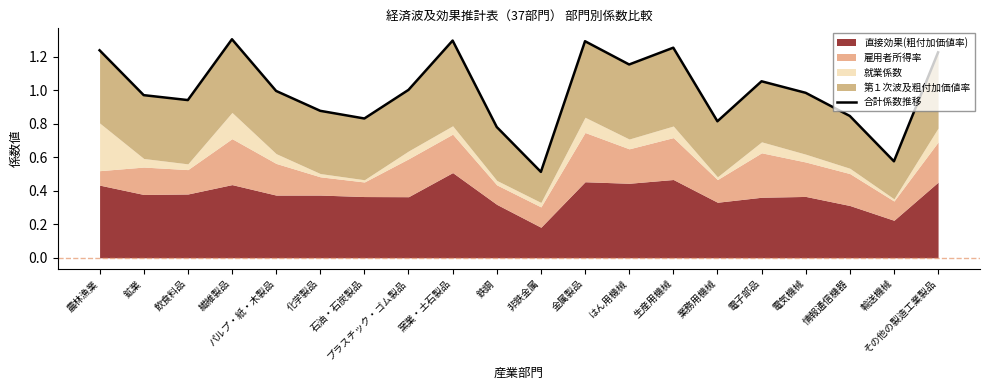

At which label is the value closest to 0?

非鉄金属